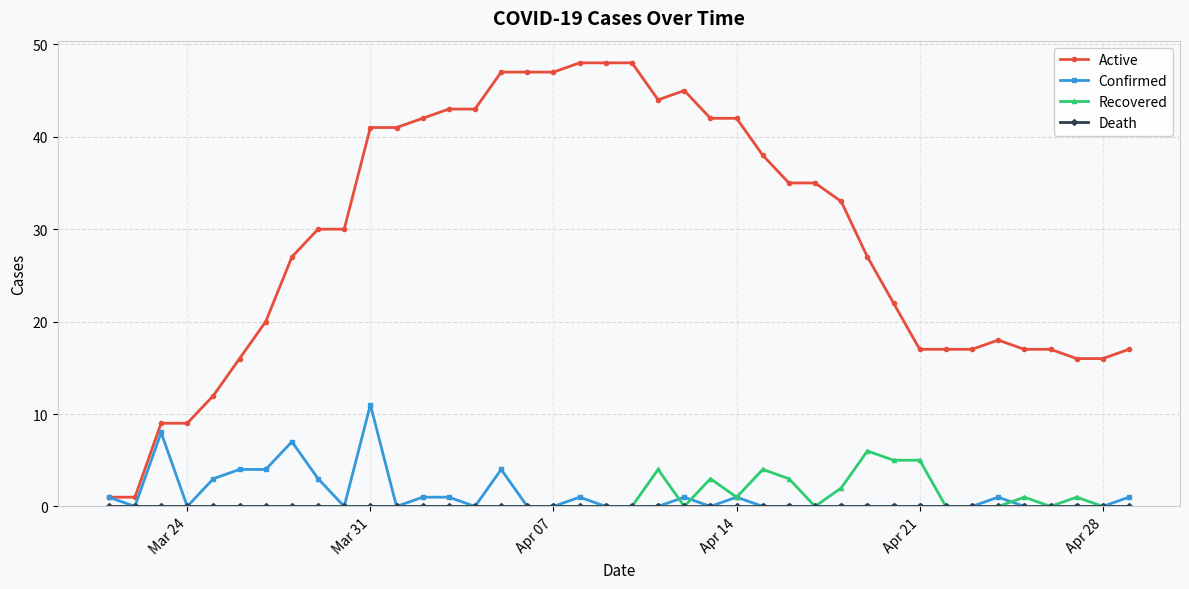

What is the maximum value for Active?

48